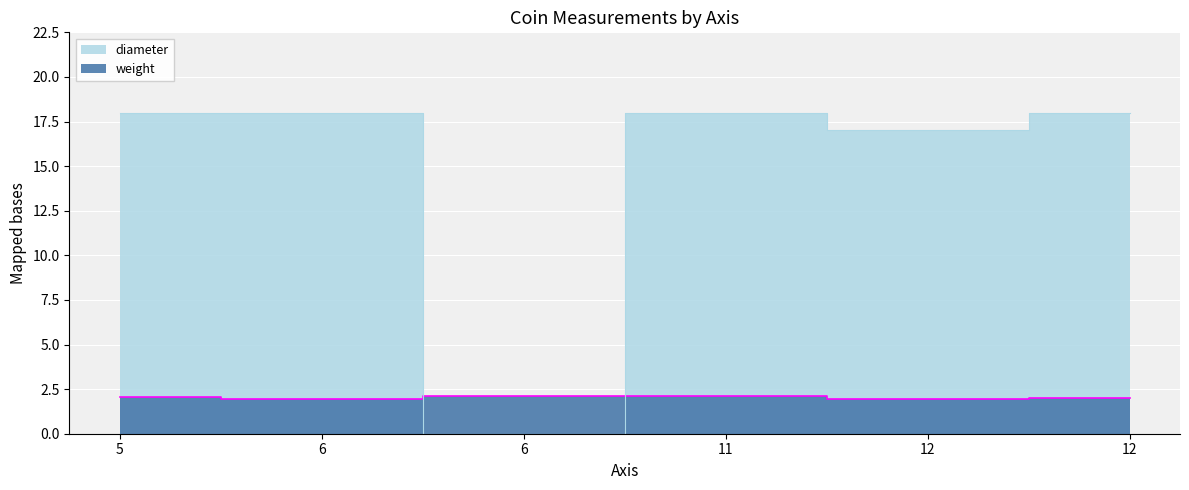

Rank the series by their average value, from lowest to highest.

weight edge, diameter edge